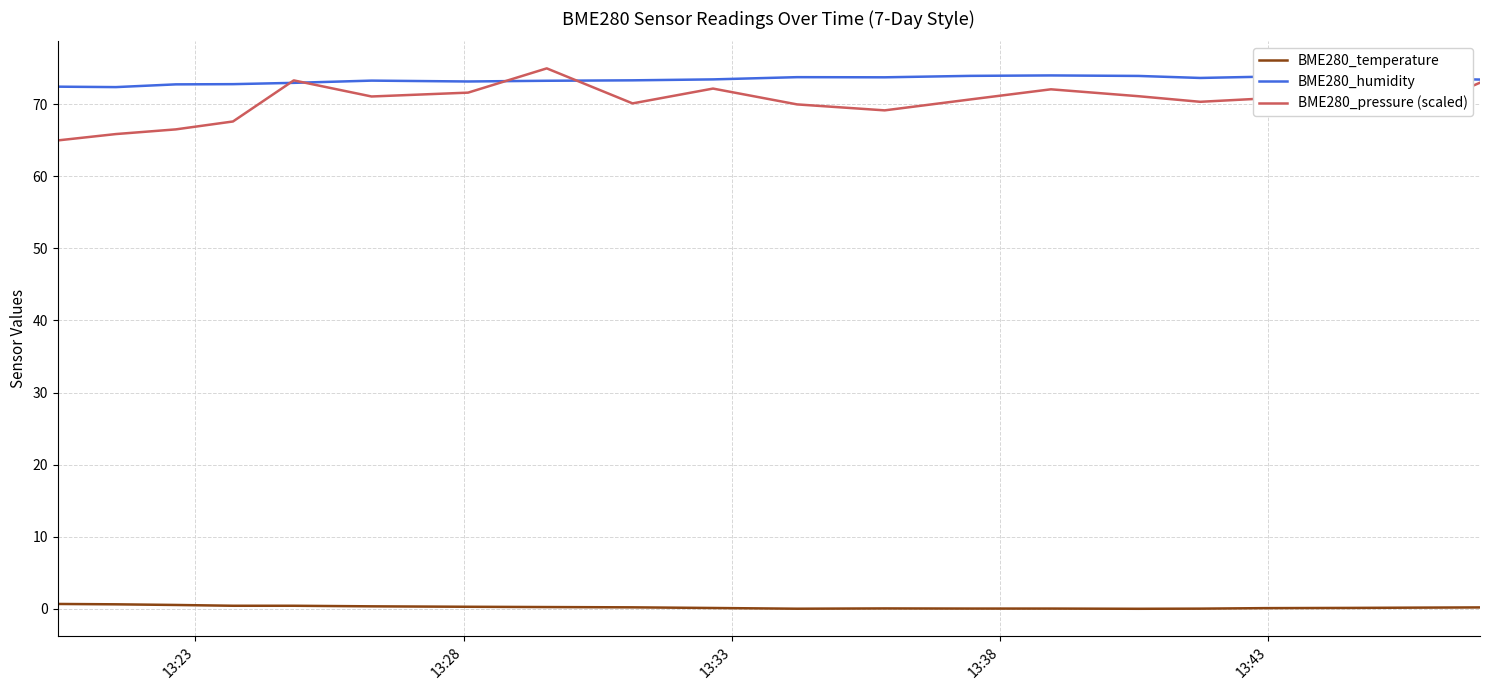

What is the average value of the BME280_pressure (scaled) series?

70.2